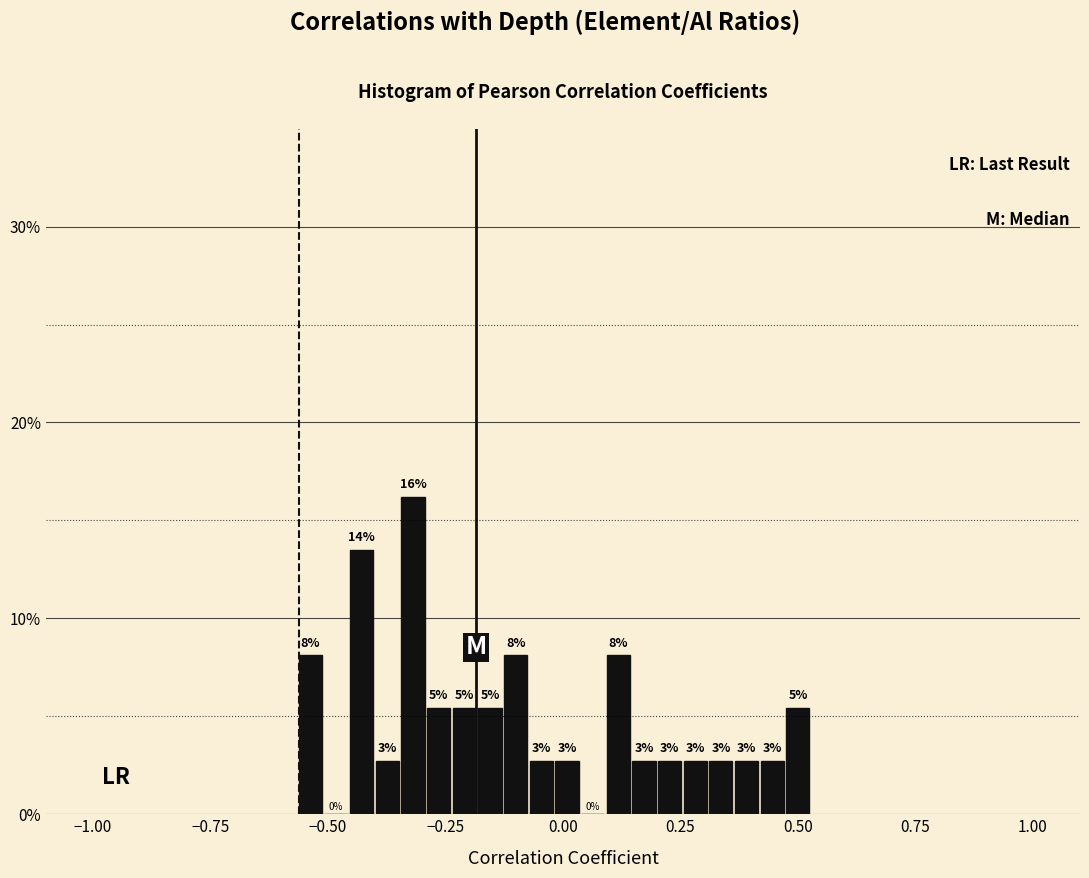

Read against the x-axis, roughly where is the centre of the tallest bar?

-0.30